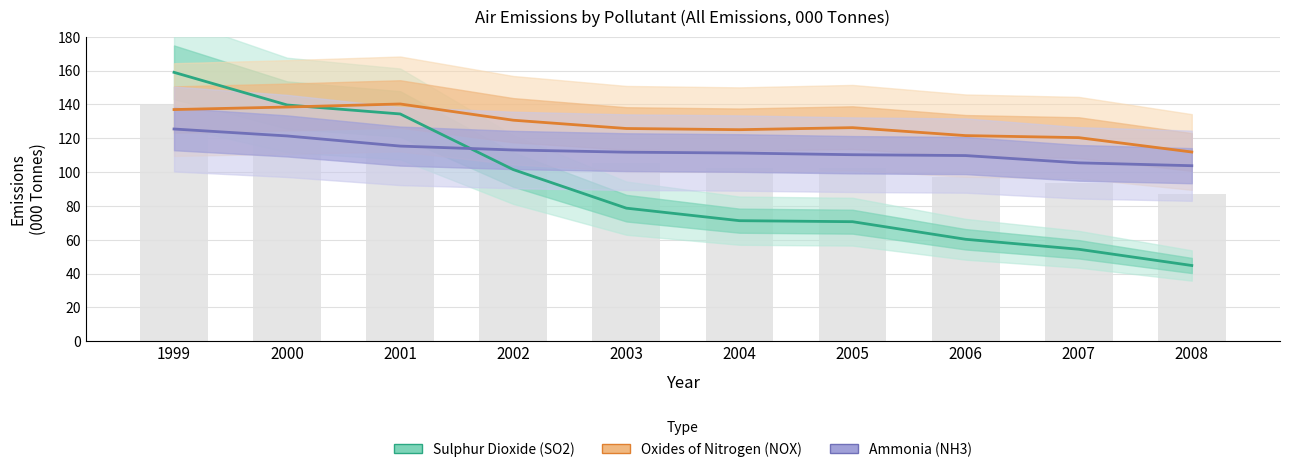

How many values in the Sulphur Dioxide (SO2) series are below 78?

5